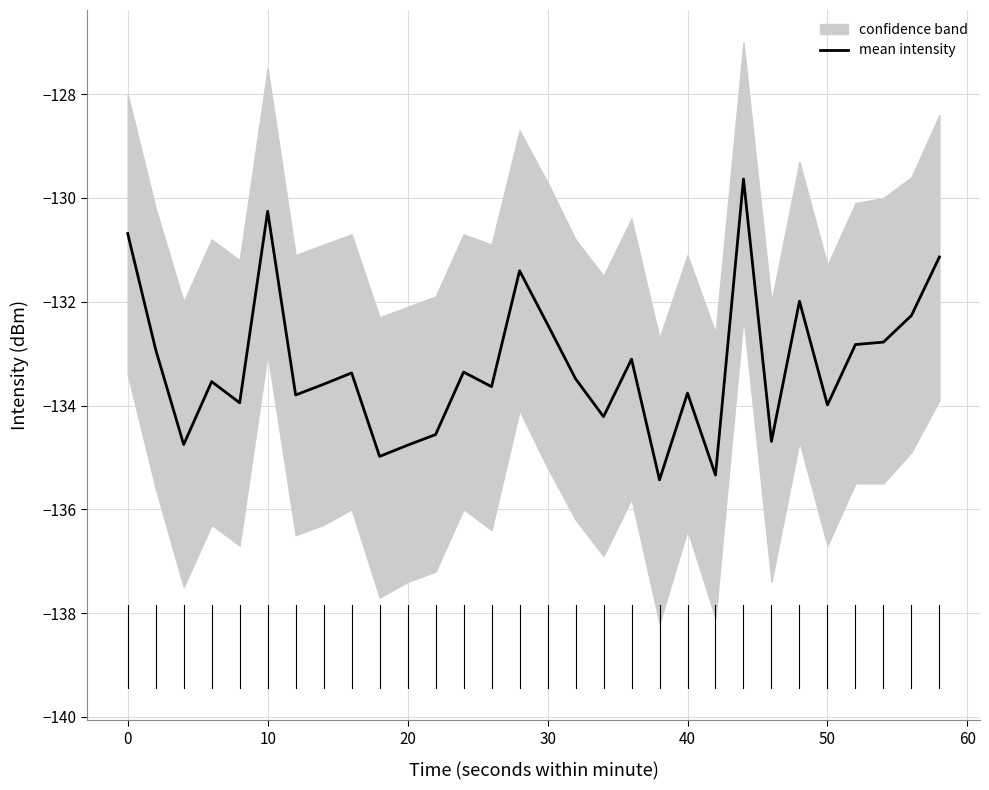

Is it true that mean intensity equals -78.4 at 20?

False